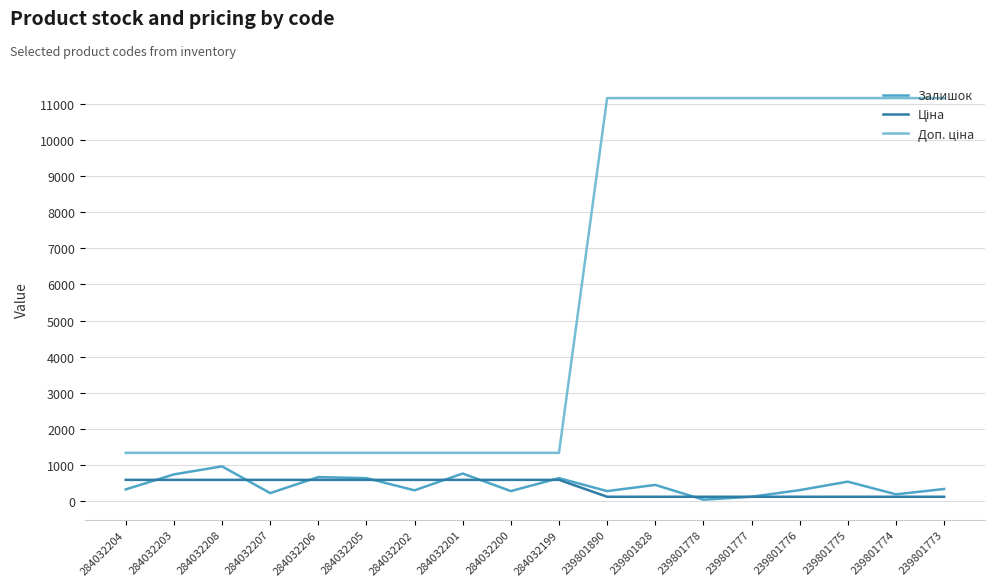

Is it true that Залишок equals 269.0 at 284032200?

True